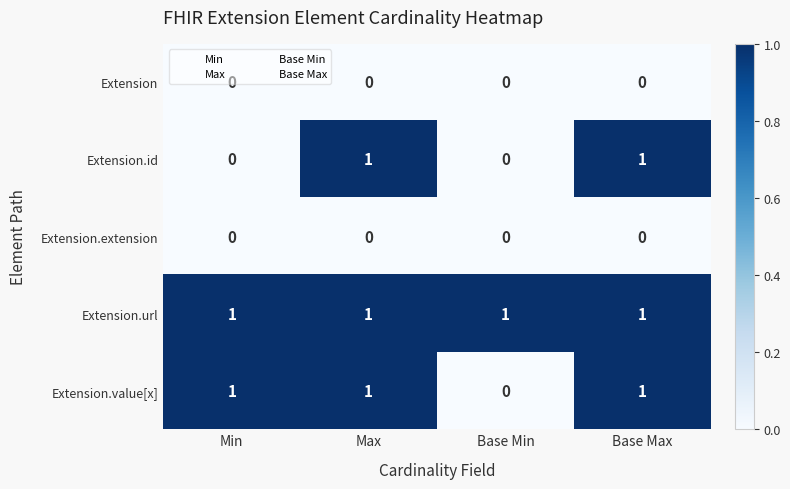

Which series has the largest total across all categories?

Extension.url